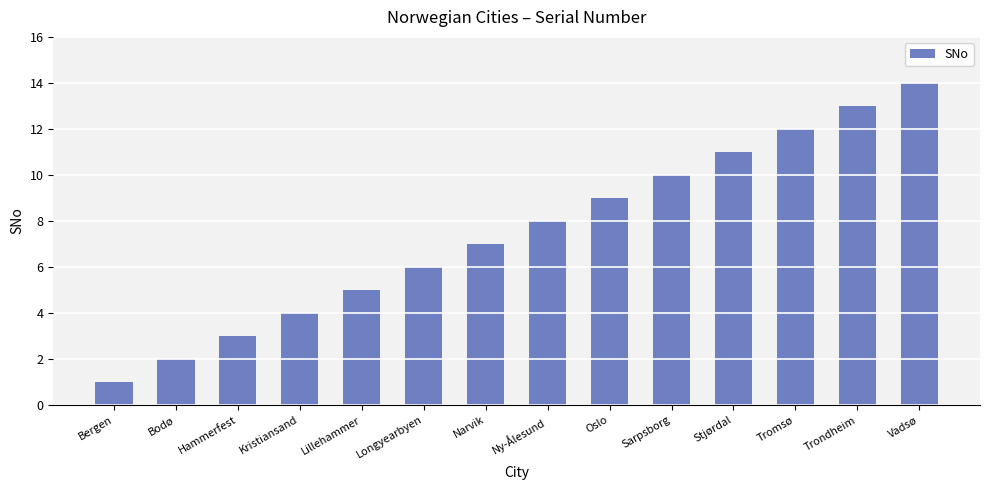

What is the difference between the values at Vadsø and Ny-Ålesund?

6